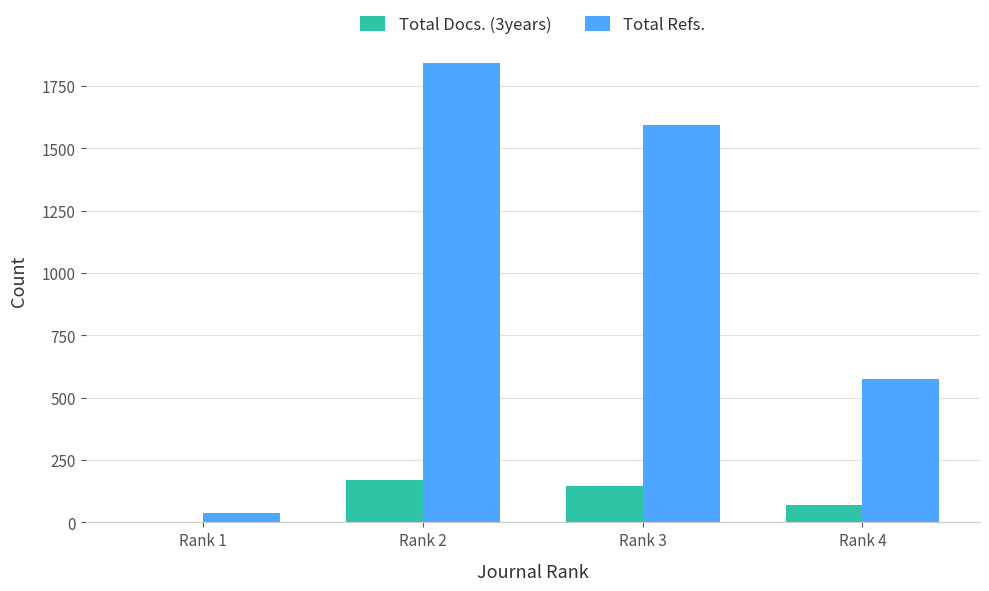

At which label does Total Refs. reach its peak?

Rank 2